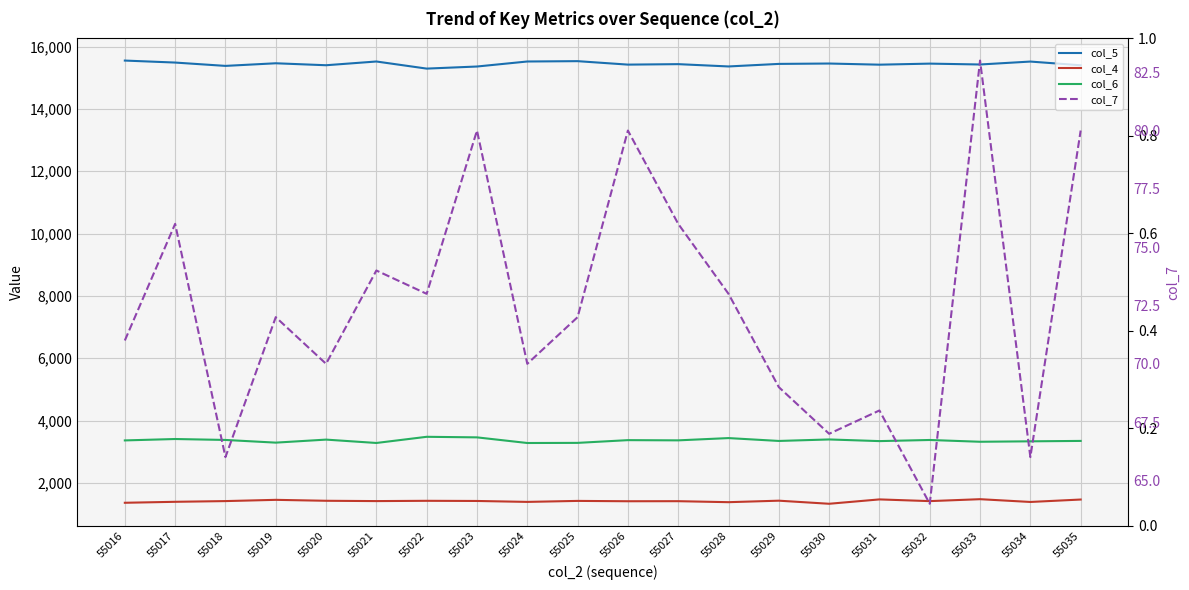

The value of col_6 at 55021 is 3281. True or false?

True